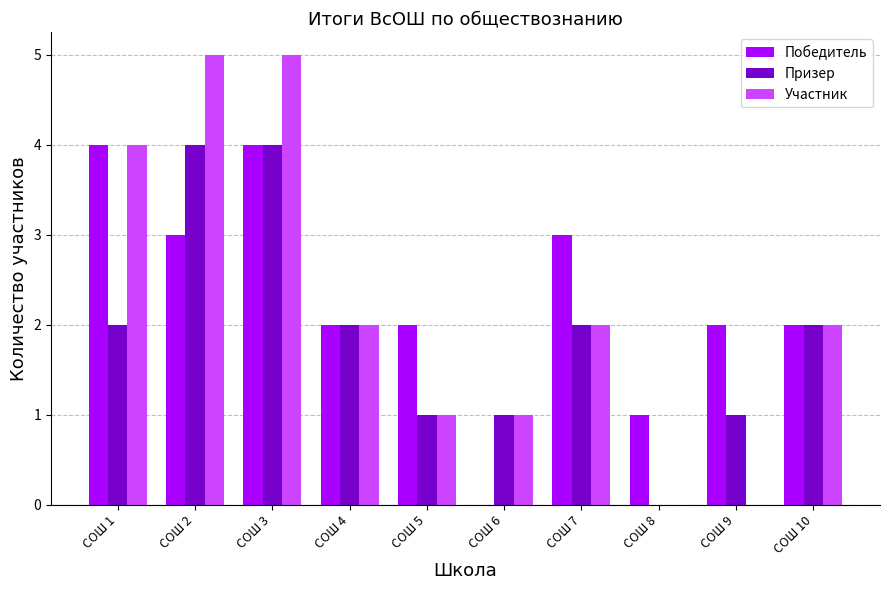

Reading left to right, list all the values displayed in this chart.

Победитель: 4	3	4	2	2	0	3	1	2	2
Призер: 2	4	4	2	1	1	2	0	1	2
Участник: 4	5	5	2	1	1	2	0	0	2